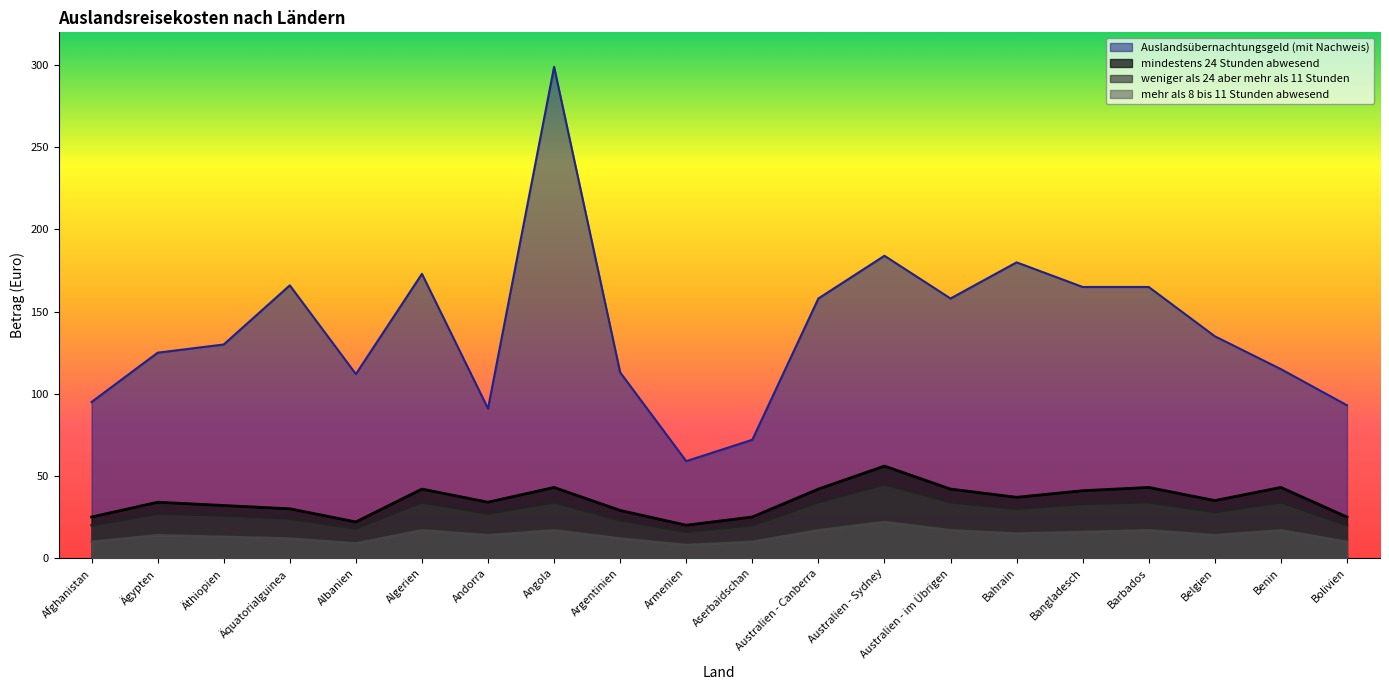

What position from the left is Albanien?

5